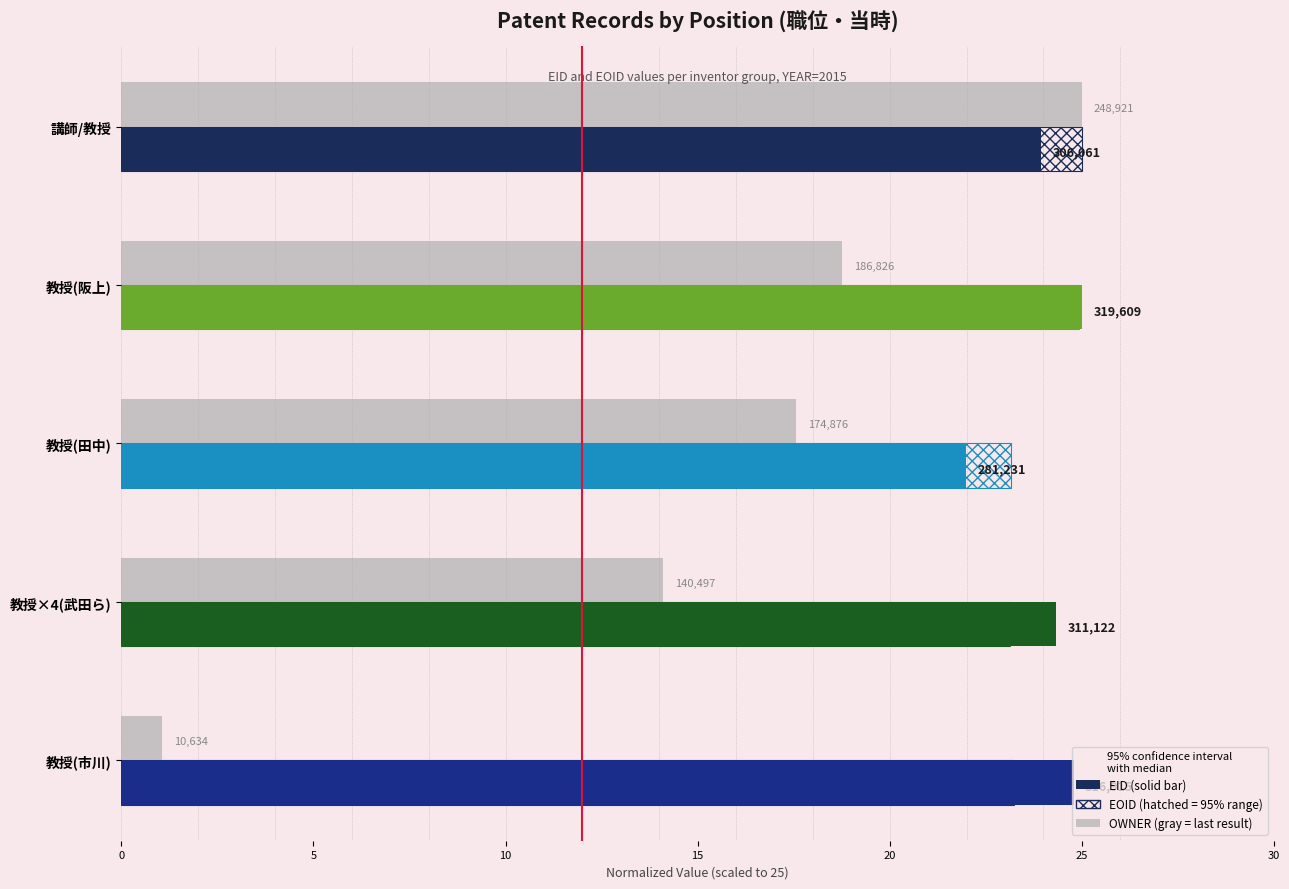

Does the chart contain stacked bars?

No